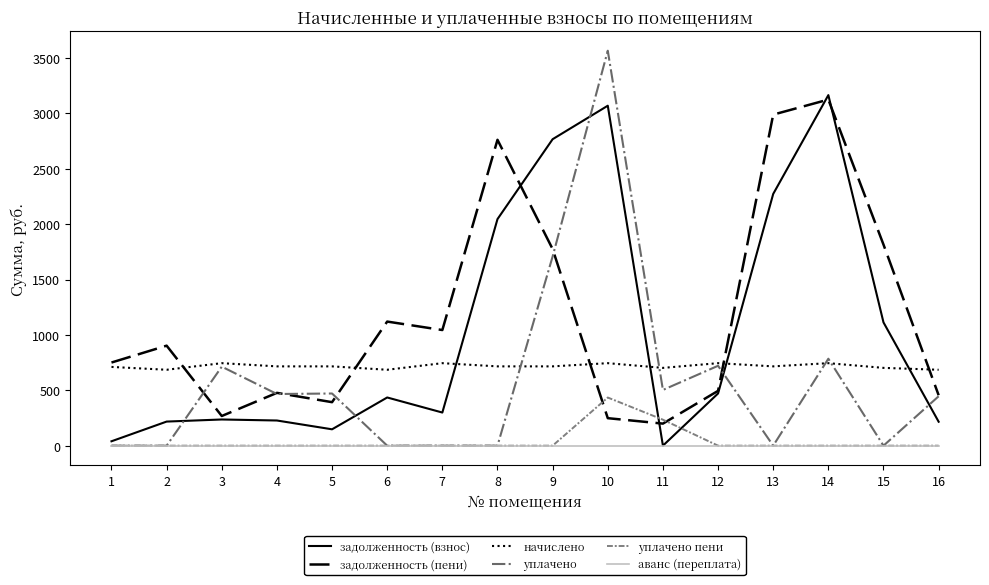

Rank the series by their maximum value, from highest to lowest.

уплачено, задолженность (взнос), задолженность (пени), начислено, уплачено пени, аванс (переплата)